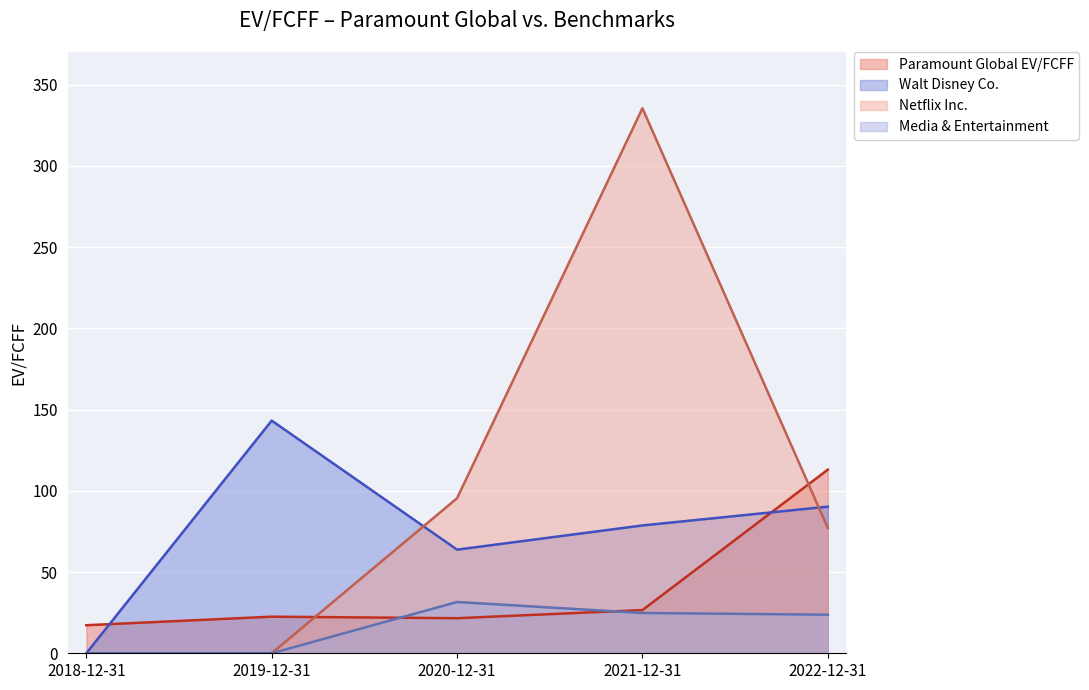

What position from the right is 2022-12-31?

1